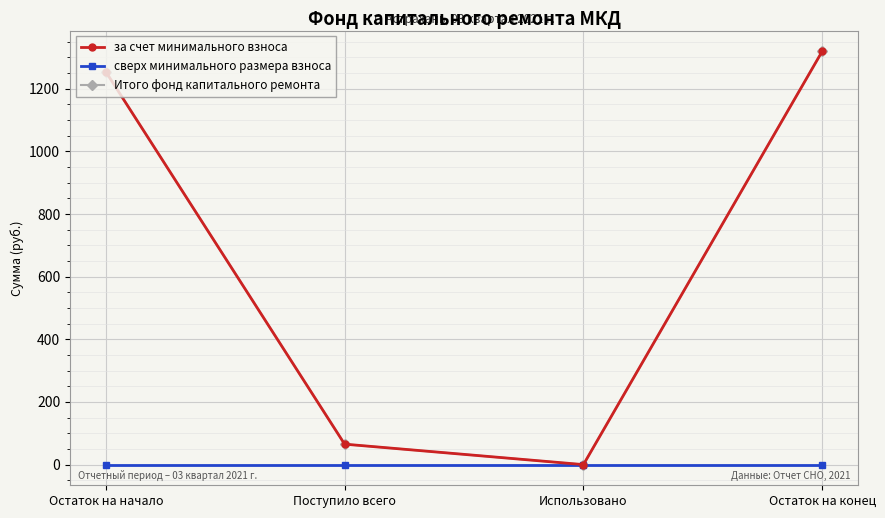

Which category has the highest value across all series?

Остаток на конец